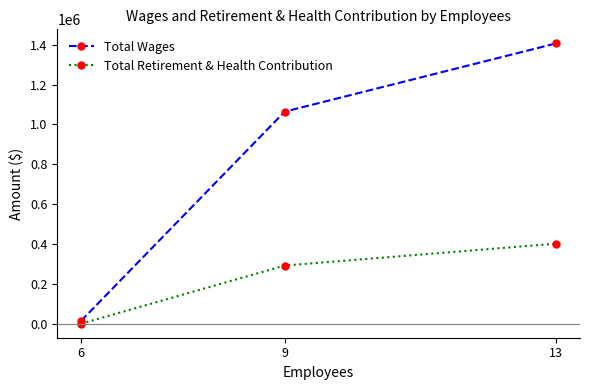

How many positive values does the Total Retirement & Health Contribution series have?

2